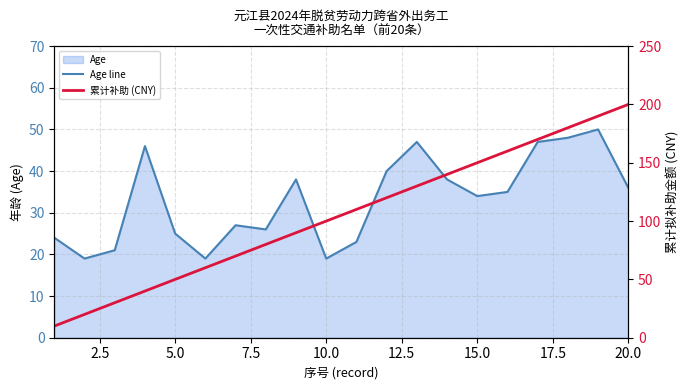

Which series has the widest spread of values?

累计补助 (CNY)